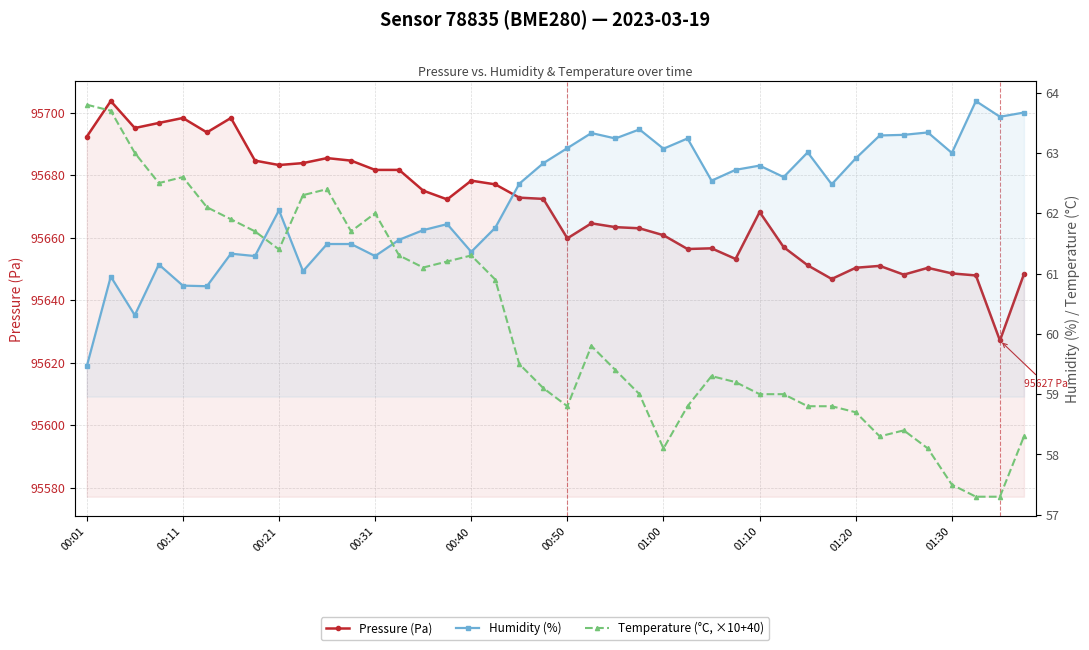

How many distinct data groups are displayed?

3